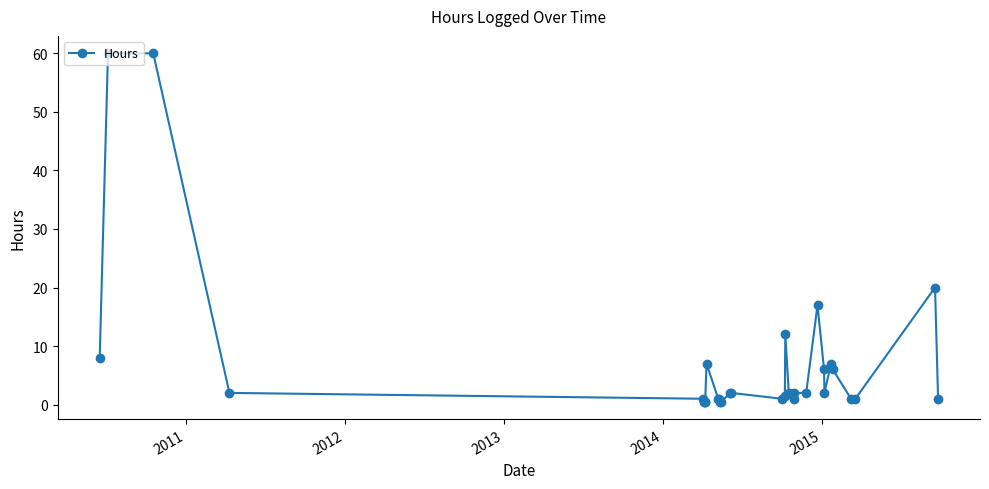

What is the average value?

7.4